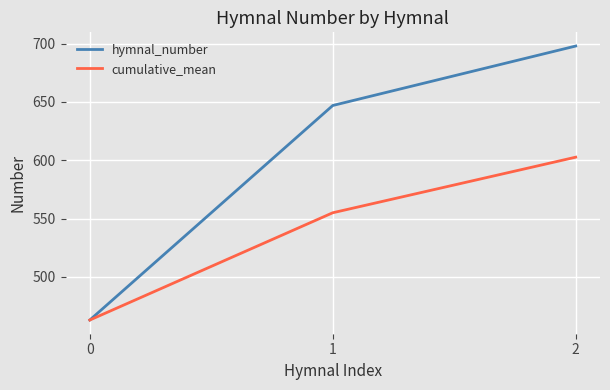

At which label does hymnal_number reach its peak?

2